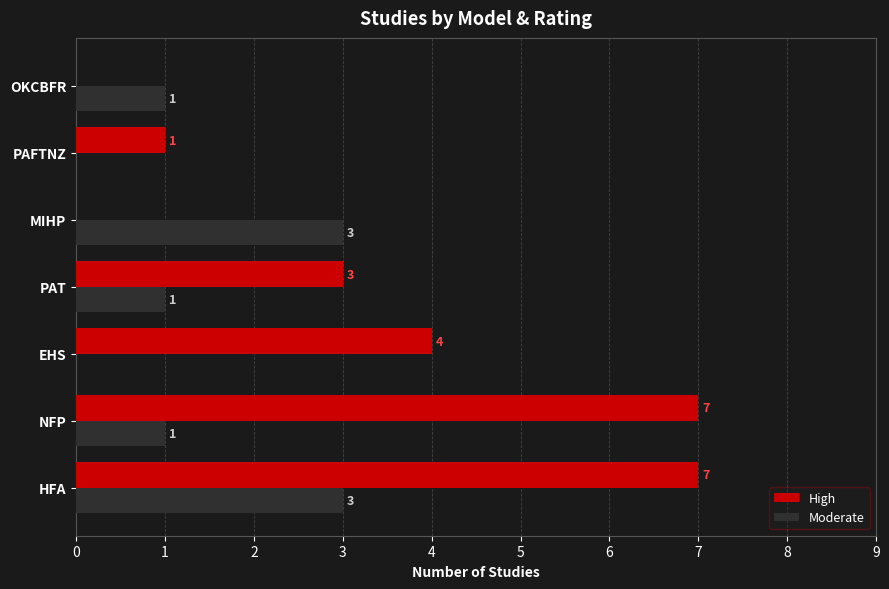

Is the value of Moderate at PAT greater than the value of High at MIHP?

Yes